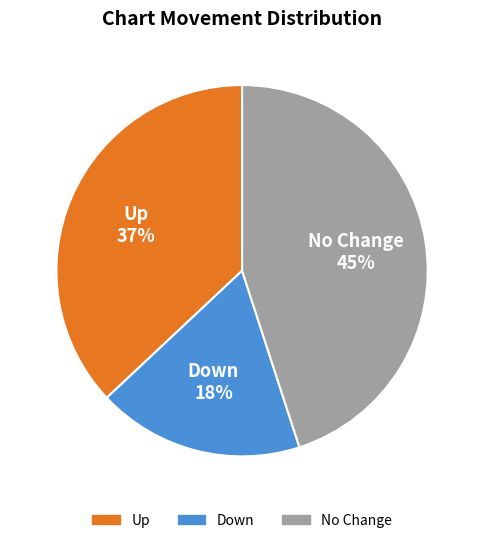

Which has a higher value, No Change or Up?

No Change